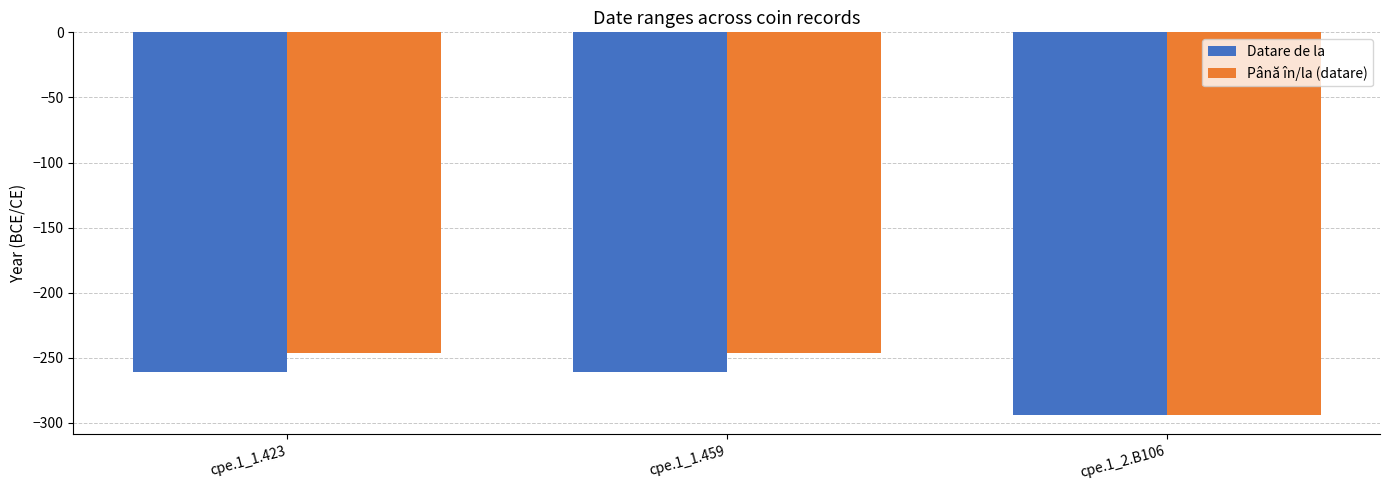

The Până în/la (datare) series shows -246 at cpe.1_1.423. True or false?

True